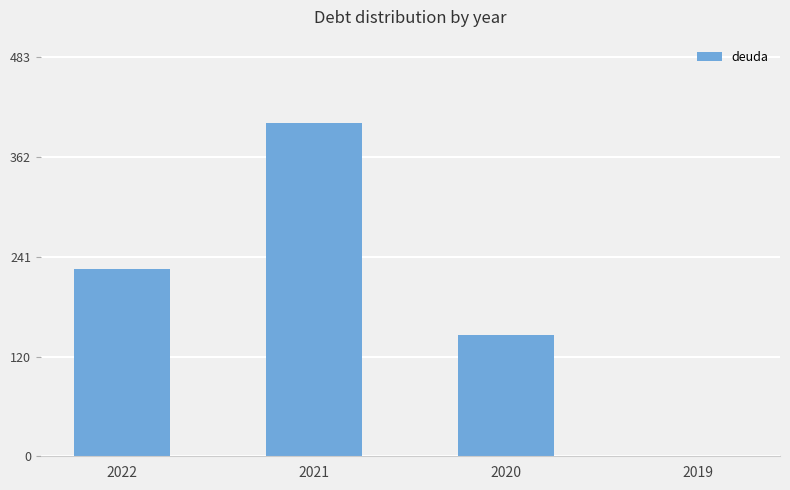

What is the change in value from 2022 to 2021?

+176